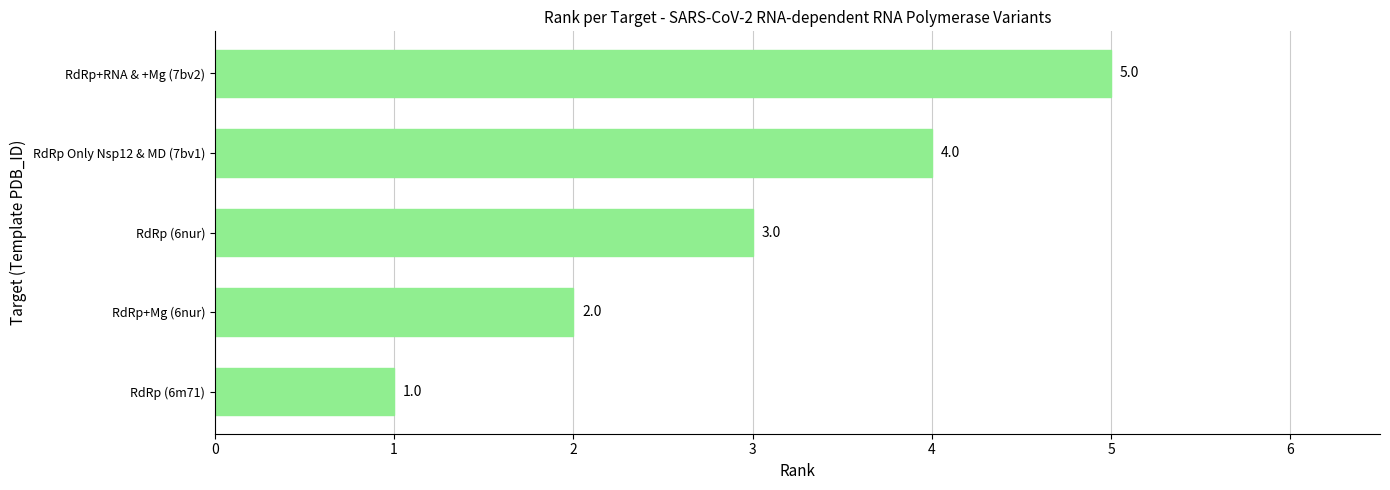

What is the minimum value shown in the chart?

1